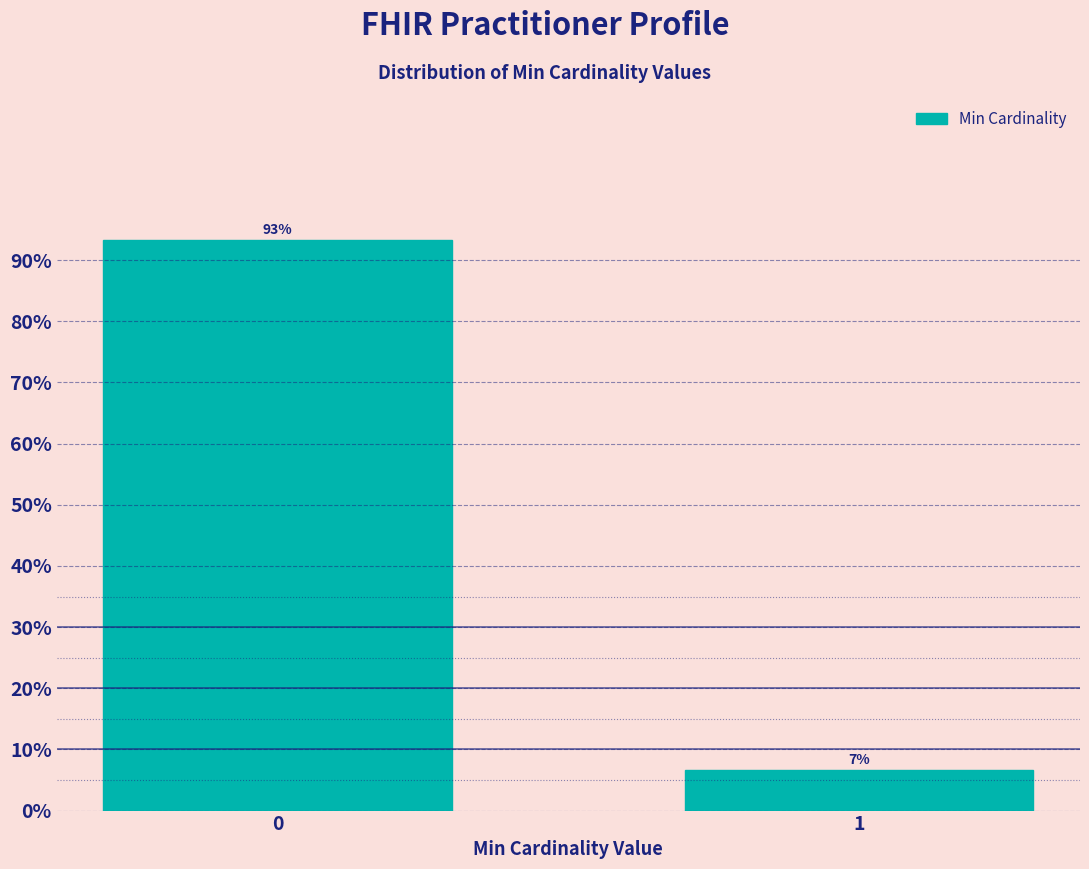

What is the greatest value displayed?

93.3